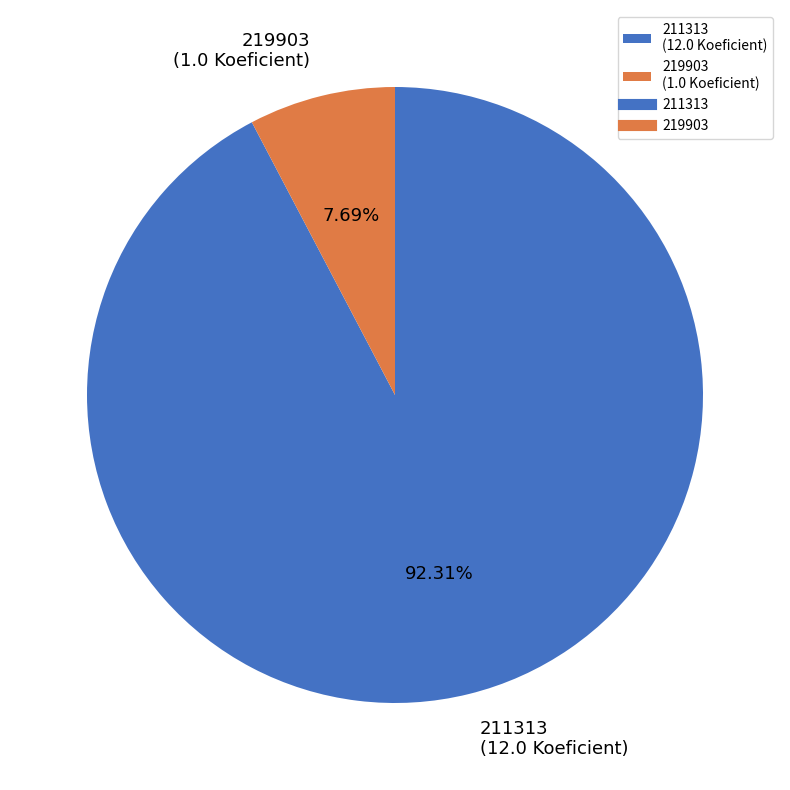

Which category accounts for the majority?

211313